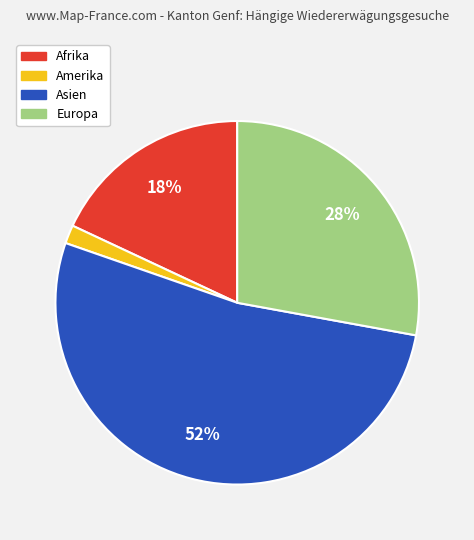

Which slice is the largest?

Asien